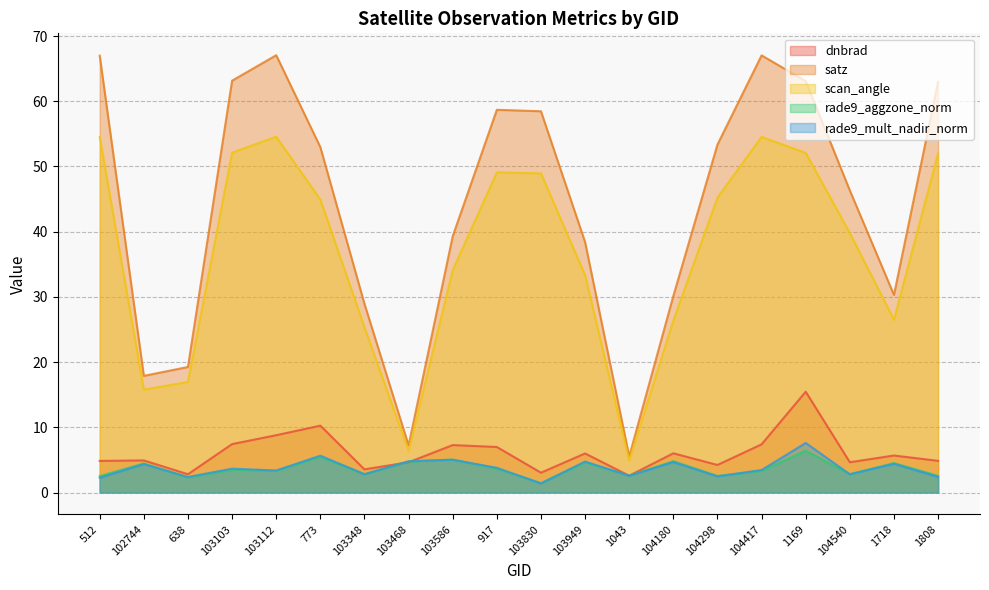

What are all the series names shown in the legend?

dnbrad, satz, scan_angle, rade9_aggzone_norm, rade9_mult_nadir_norm